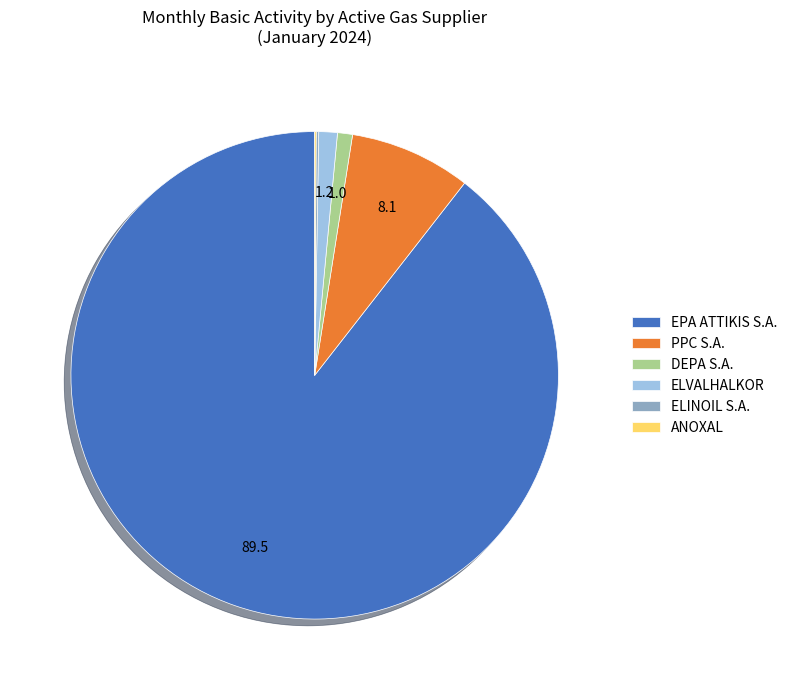

Which category accounts for the majority?

EPA ATTIKIS S.A.